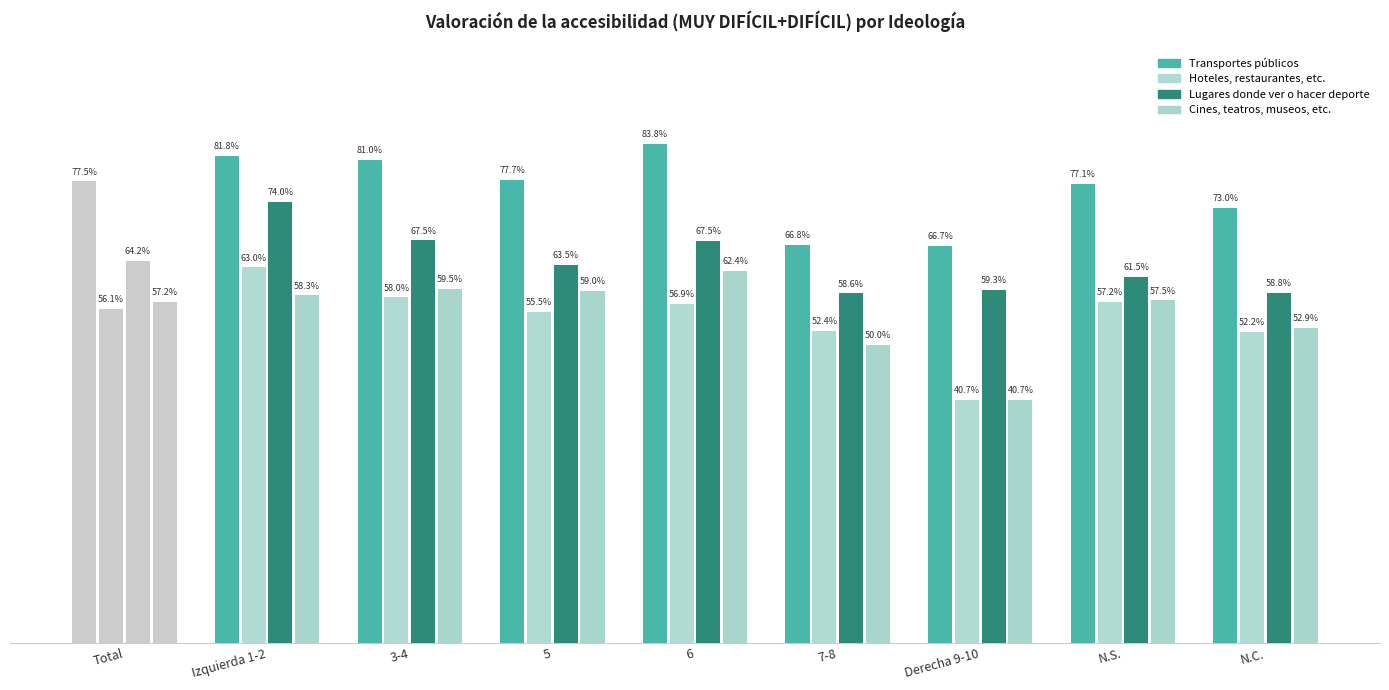

Are the bars grouped side by side (vs. stacked)?

Yes